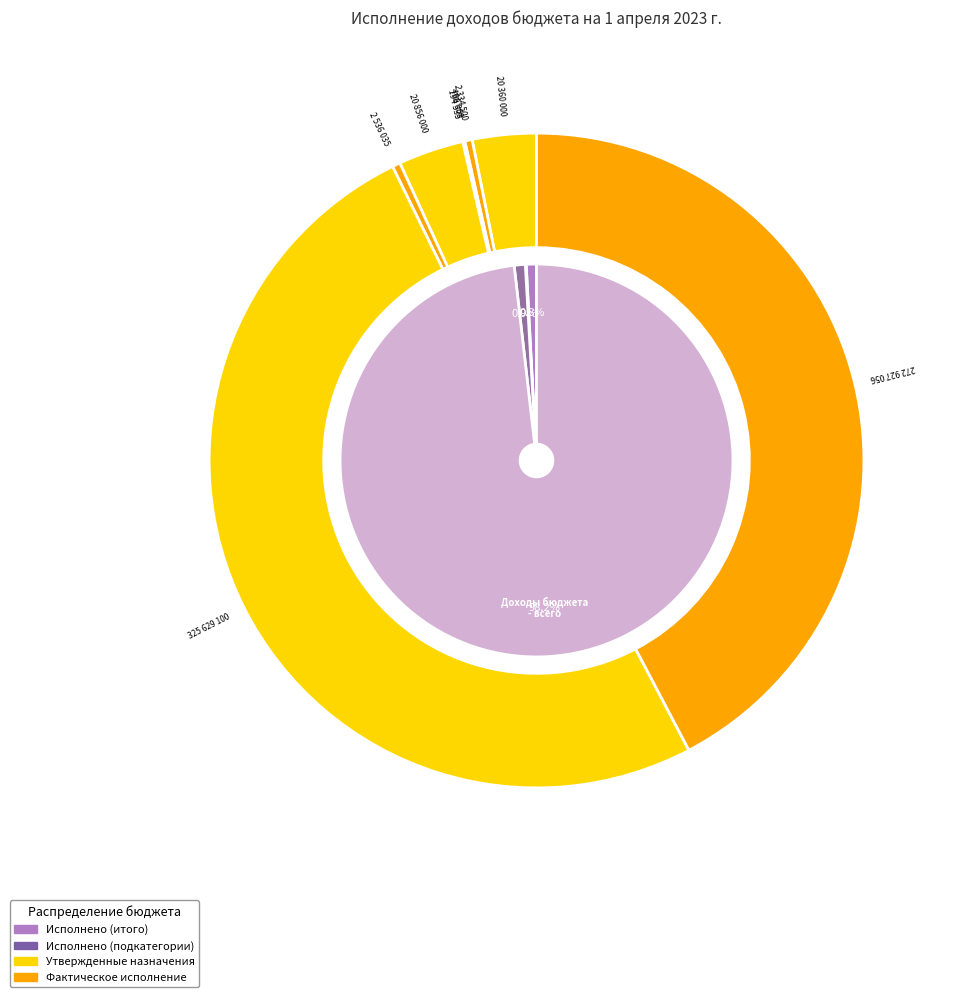

What percentage do НАЛОГОВЫЕ И НЕНАЛОГОВЫЕ ДОХОДЫ and ШТРАФЫ, САНКЦИИ, ВОЗМЕЩЕНИЕ УЩЕРБА together represent?

1.0%